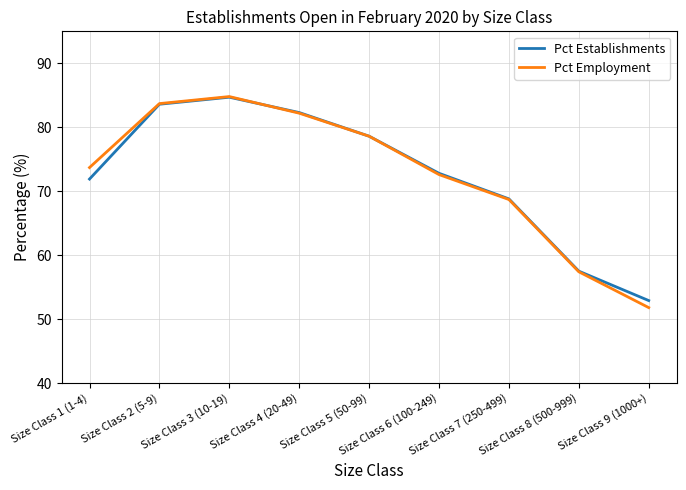

Between Size Class 3 (10-19) and Size Class 7 (250-499), which series saw the biggest shift?

Pct Employment